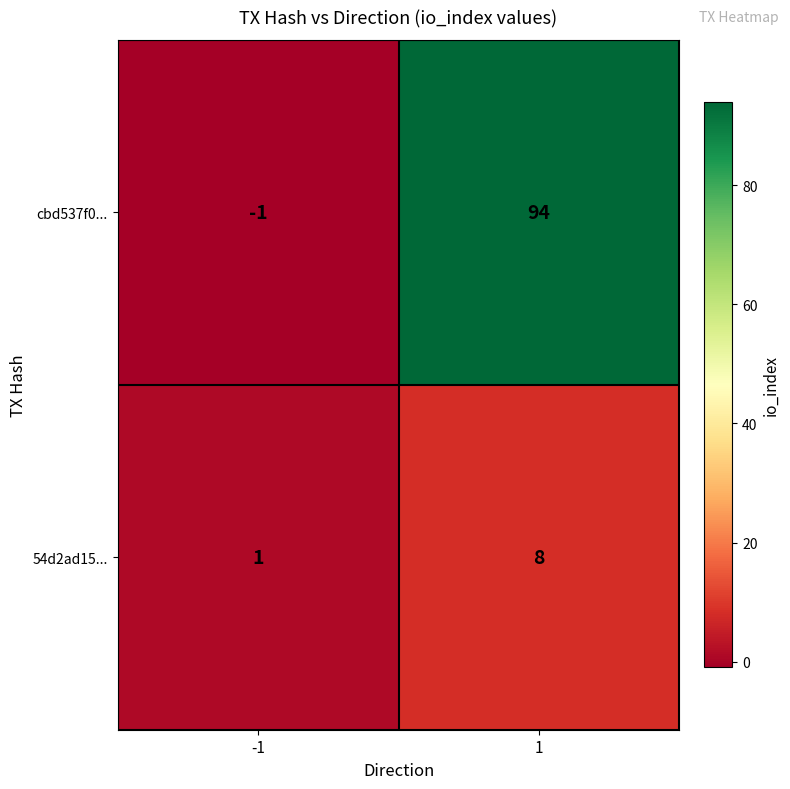

Rank the series by their maximum value, from lowest to highest.

54d2ad15..., cbd537f0...